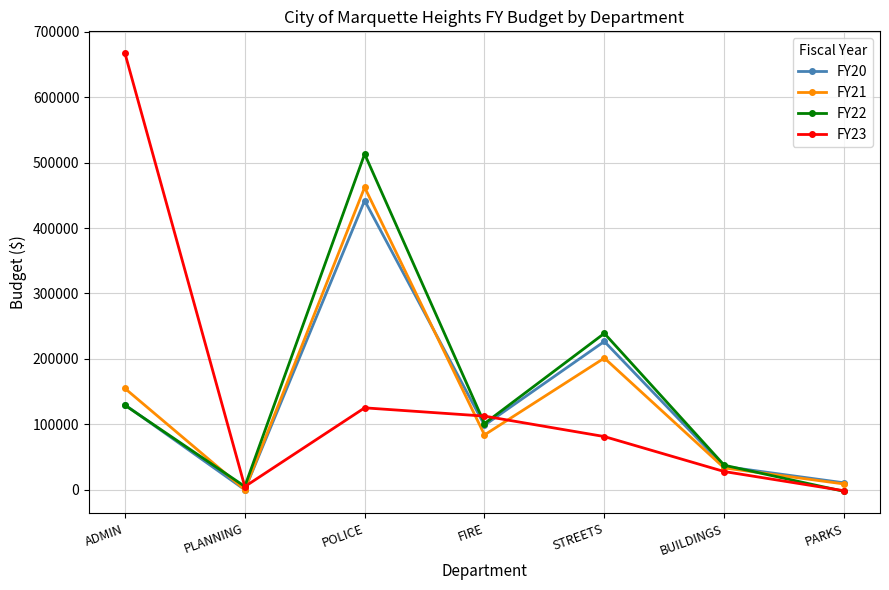

What is the value of the FY22 point at the 6th from the left?

37470.0